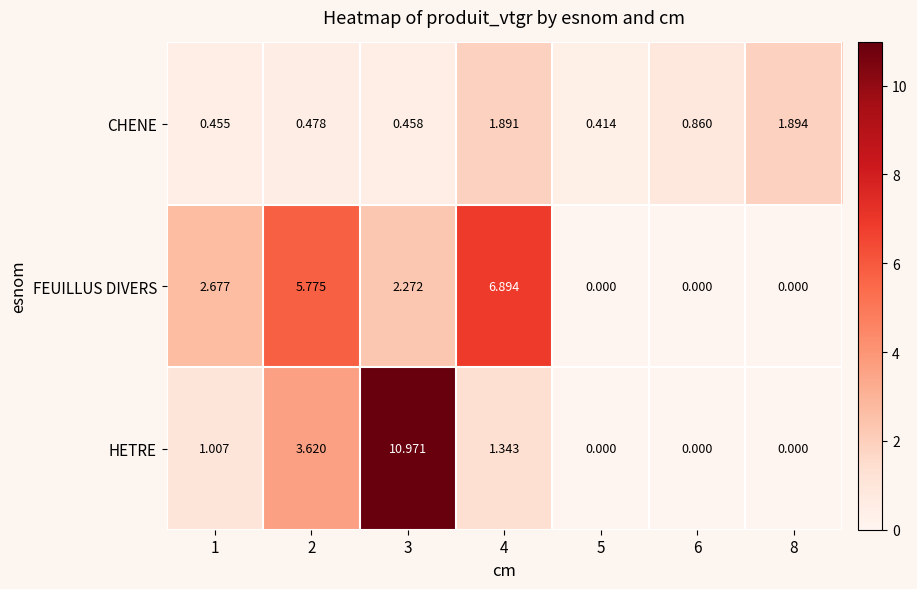

Is the value of HETRE at 6 greater than the value of CHENE at 5?

No